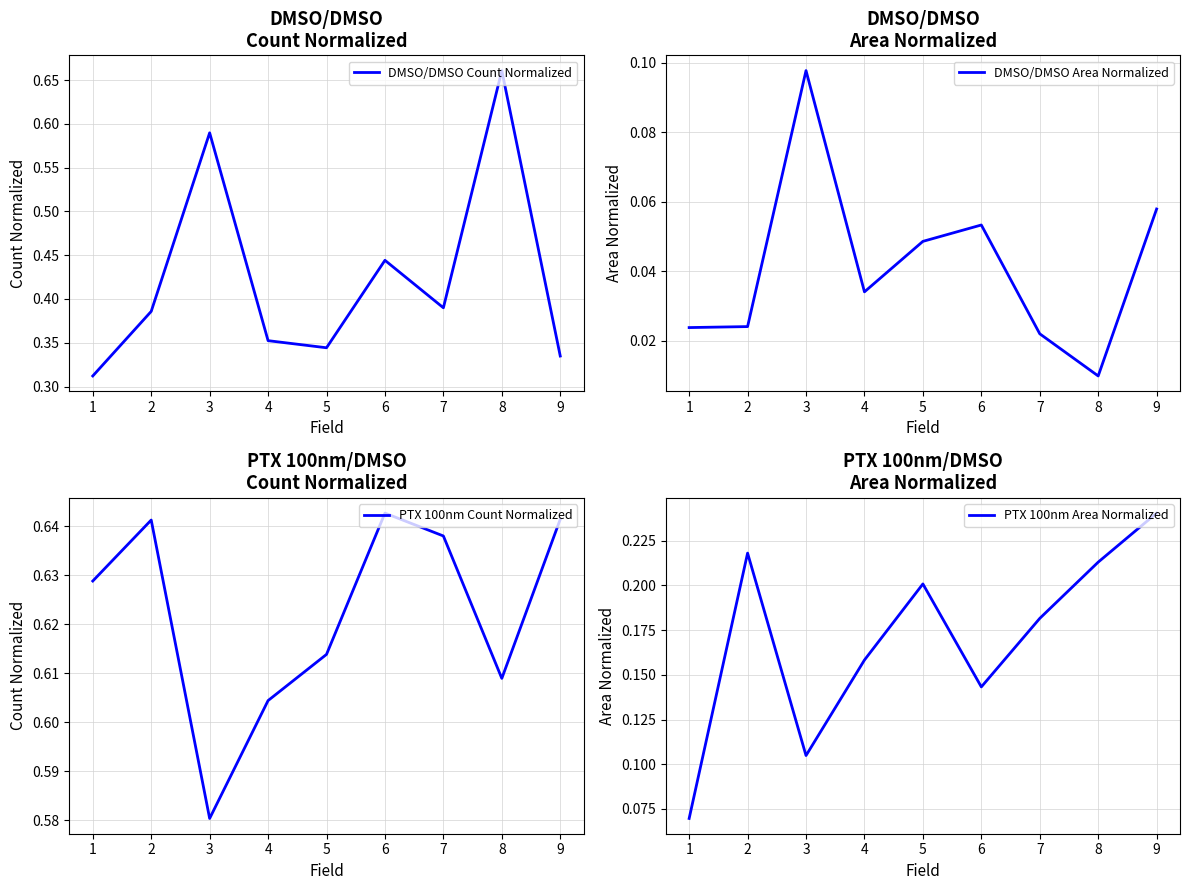

At 4, list the series in order from smallest to largest.

DMSO/DMSO Area Normalized, PTX 100nm Area Normalized, DMSO/DMSO Count Normalized, PTX 100nm Count Normalized